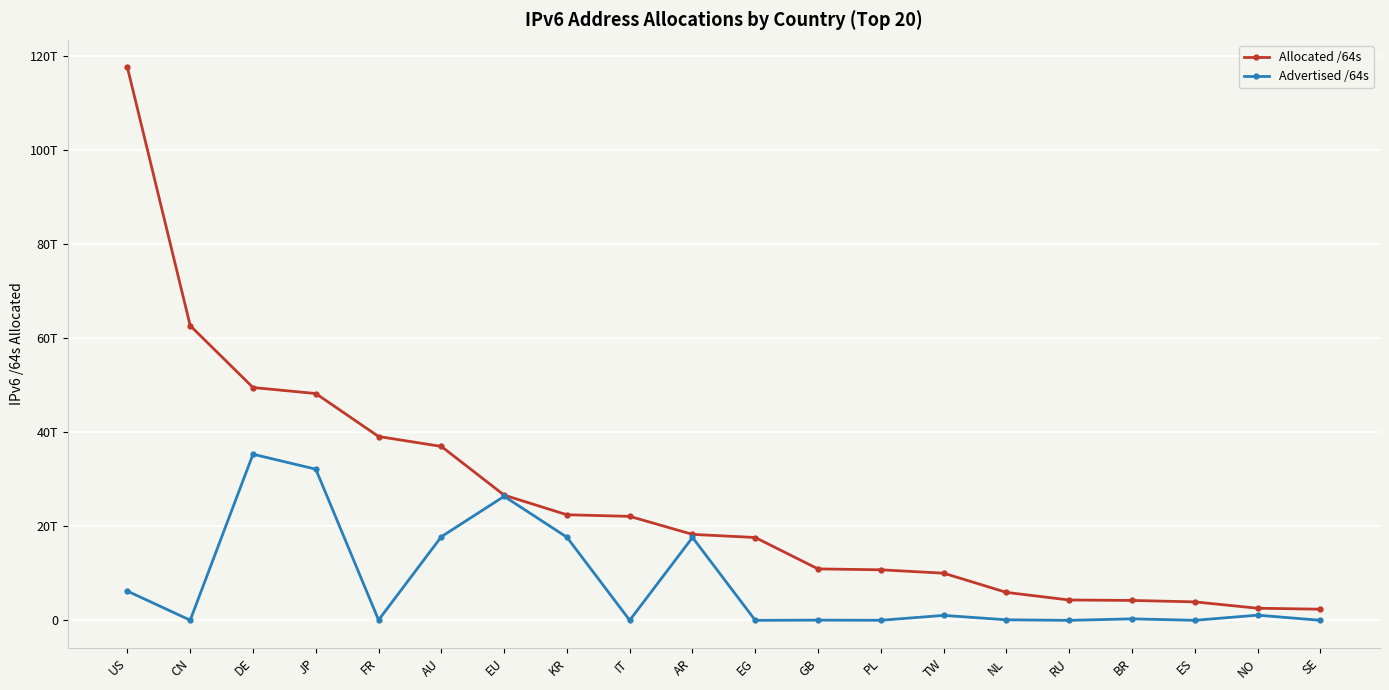

Which series changed the most between US and IT?

Allocated /64s